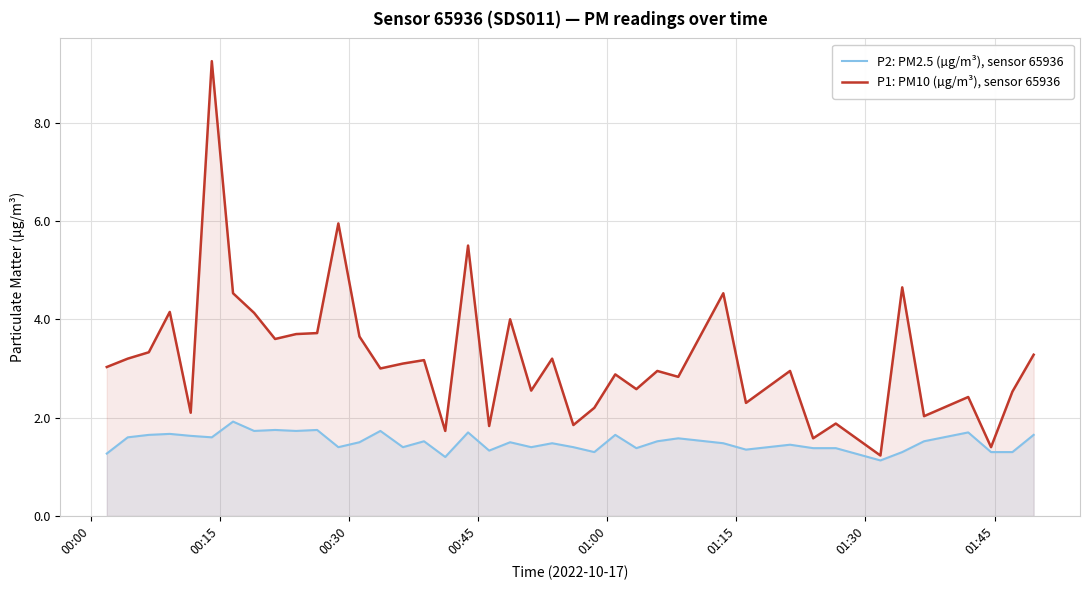

Rank the series by their maximum value, from highest to lowest.

P1: PM10 (µg/m³), sensor 65936, P2: PM2.5 (µg/m³), sensor 65936